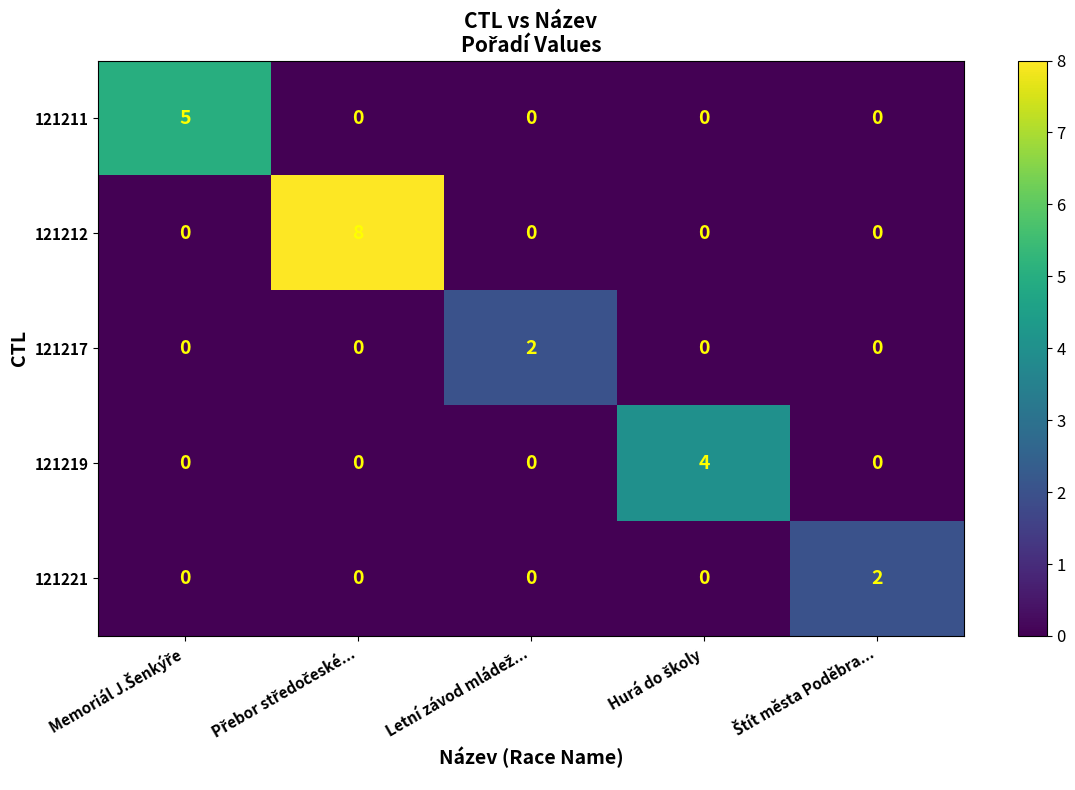

Count the 121211 values in the range 0 to 1.

4